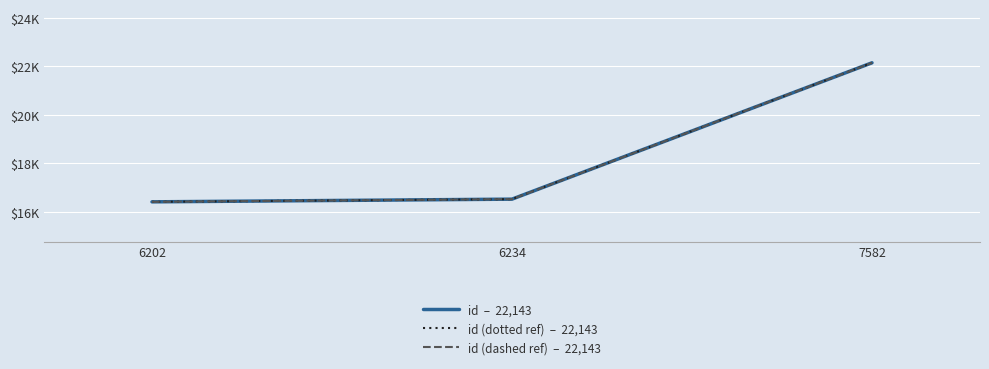

Reading left to right, extract all data points from this chart.

id  –  22,143: 6202=16413	6234=16524	7582=22143
id (dotted ref)  –  22,143: 6202=16413	6234=16524	7582=22143
id (dashed ref)  –  22,143: 6202=16413	6234=16524	7582=22143